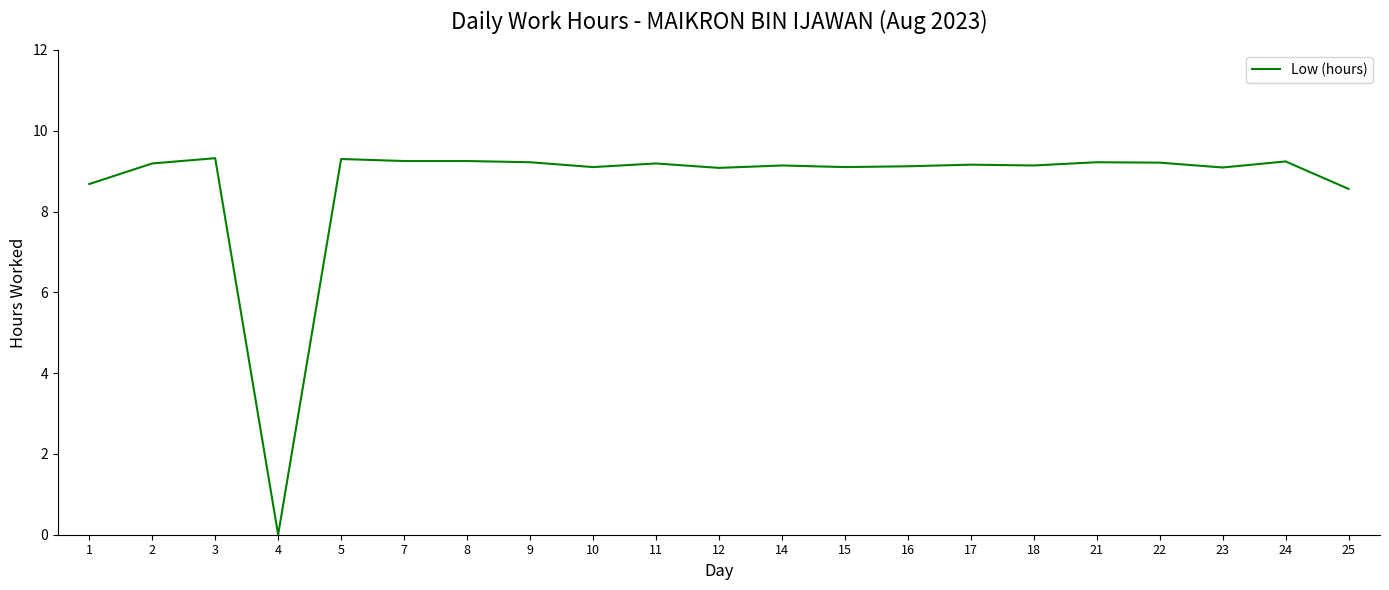

At which label is the value closest to 4?

4